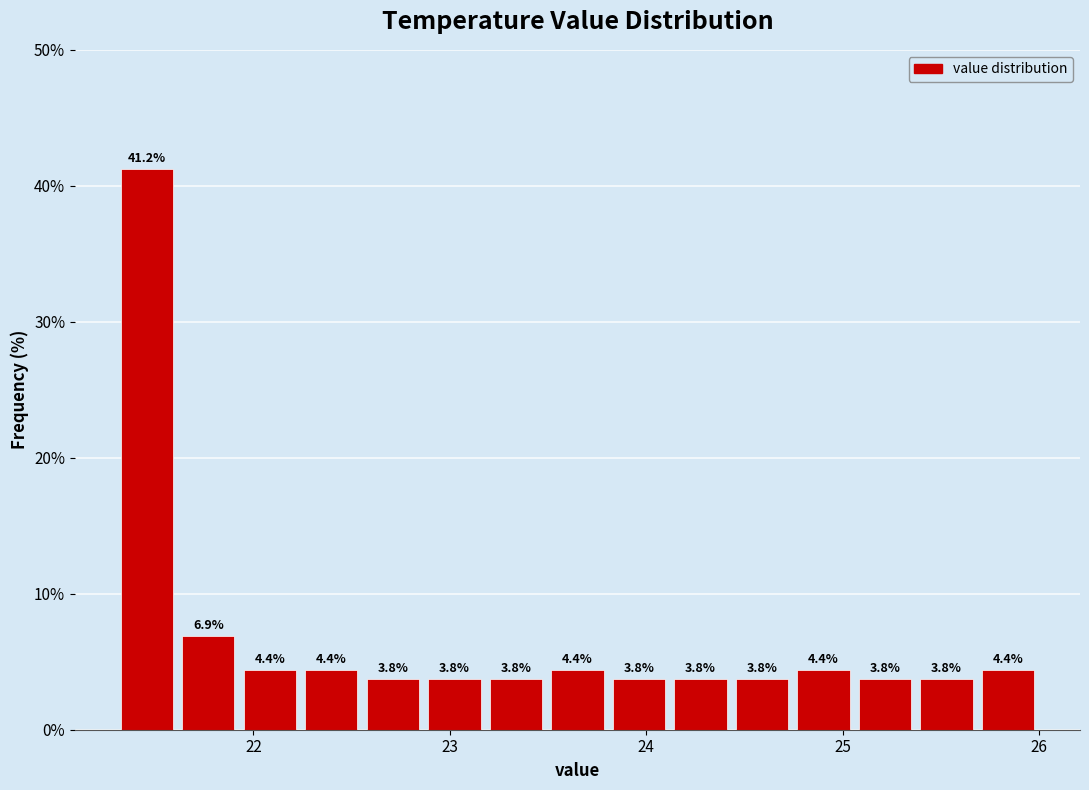

Around what value on the x-axis is the tallest bar? Give the approximate position of its centre, as read against the axis.

21.5